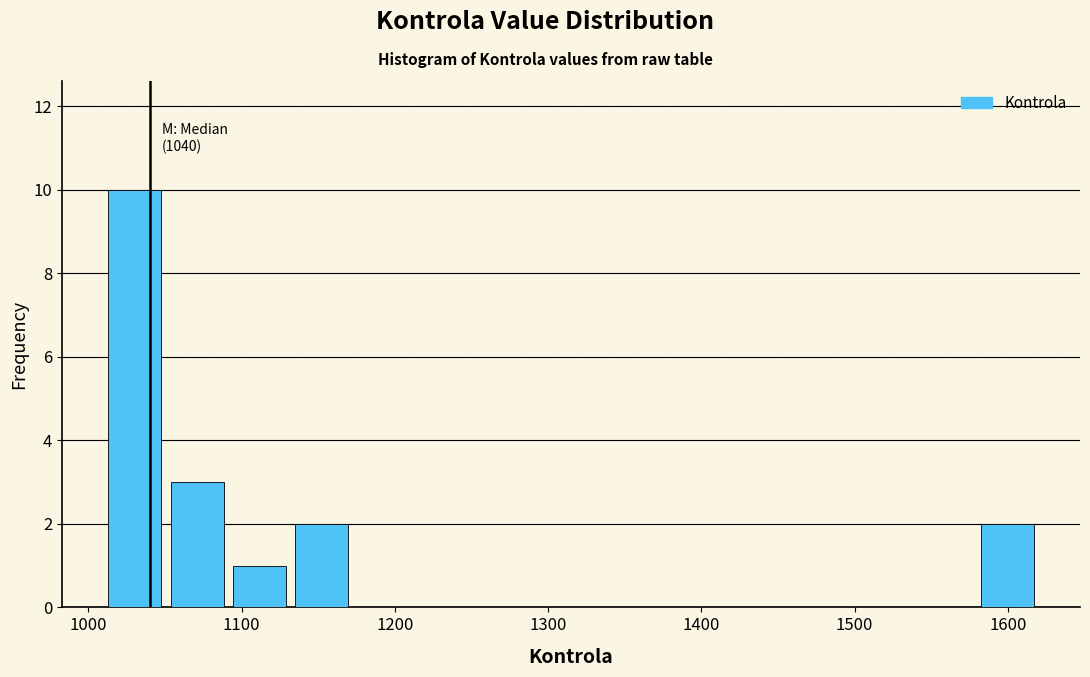

Which range on the x-axis has the tallest bar?

1010 to 1050